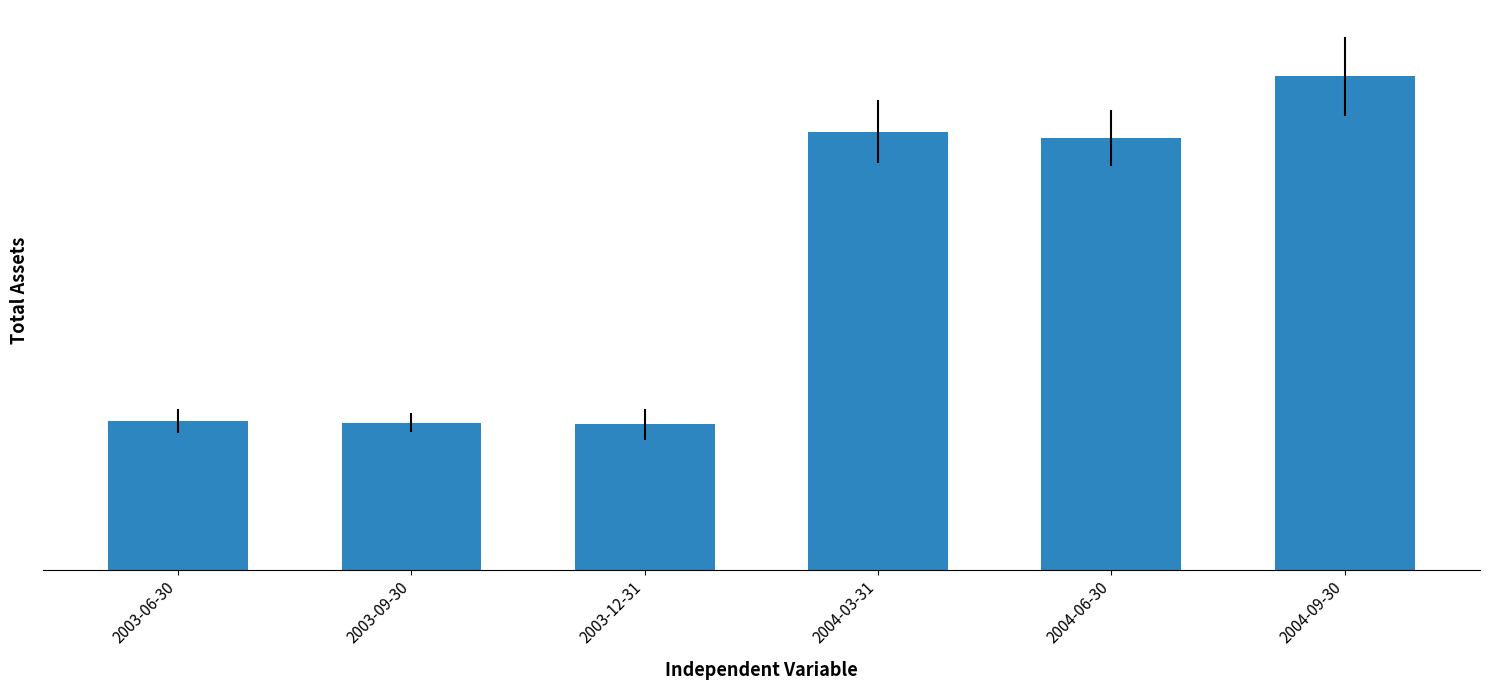

What position from the right is 2003-09-30?

5